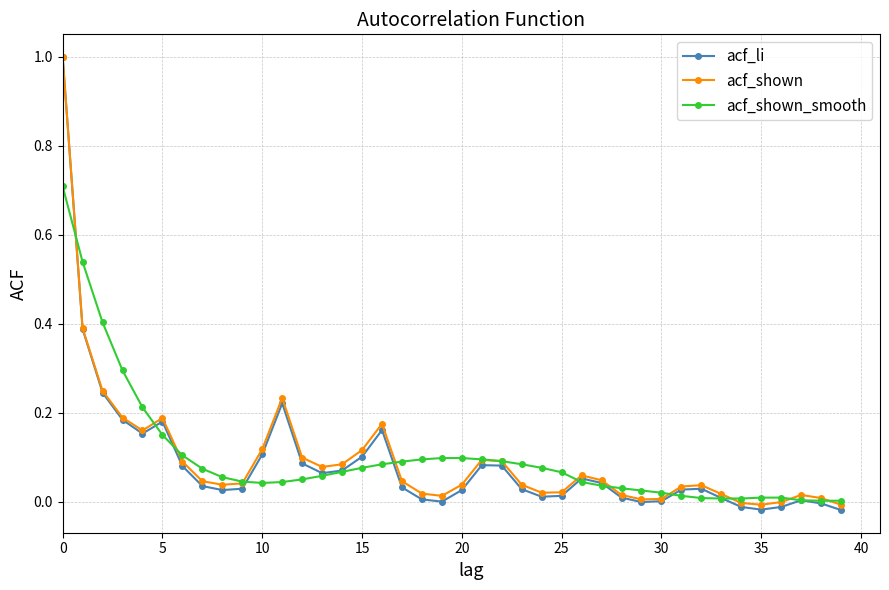

Which series has the widest spread of values?

acf_li